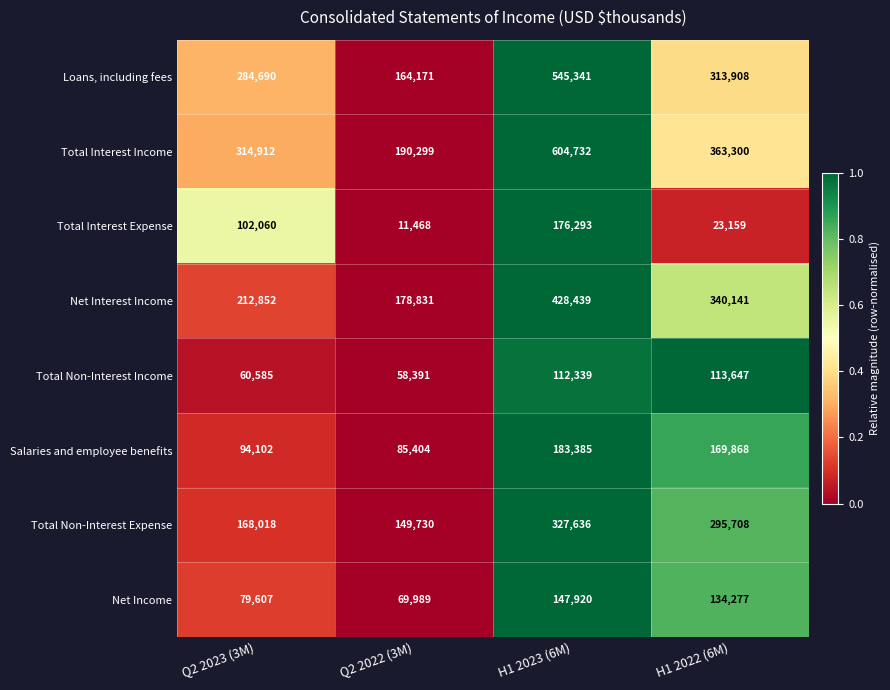

What is the sum of the Total Non-Interest Expense values at H1 2023 (6M) and Q2 2023 (3M)?

495654